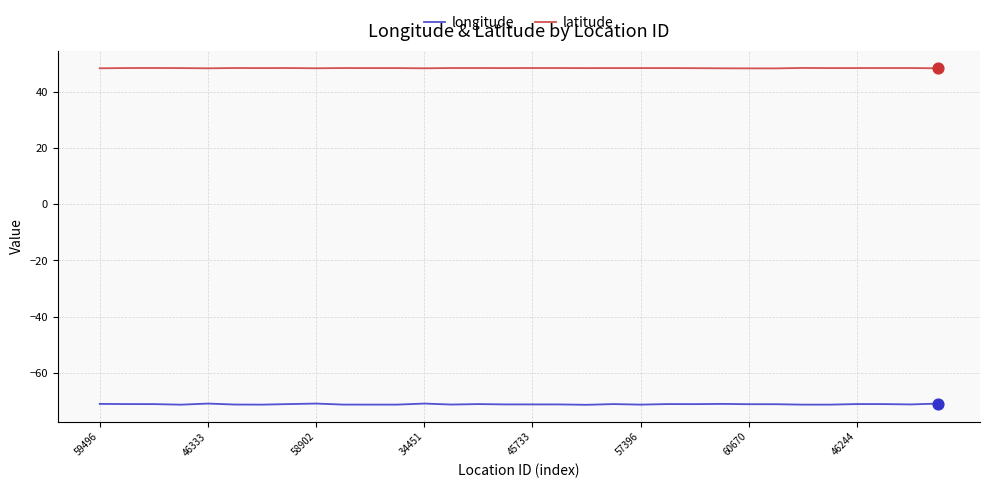

Which series has the widest spread of values?

longitude